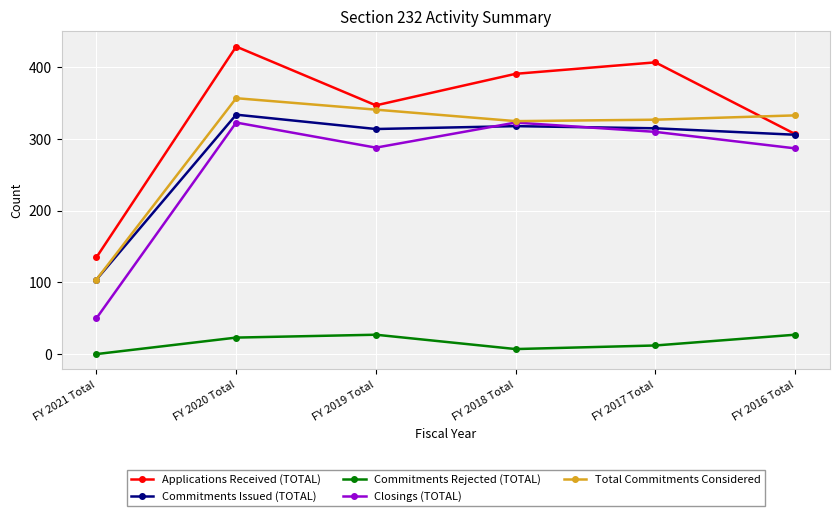

True or false: Commitments Rejected (TOTAL) and Commitments Issued (TOTAL) cross at least once.

False